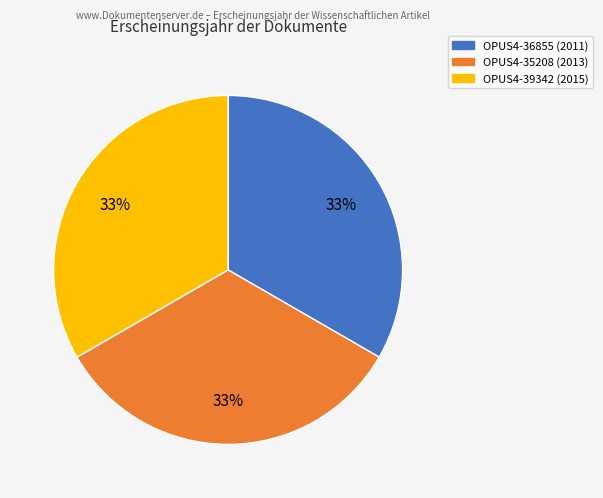

Is there any slice that represents more than half of the pie?

No